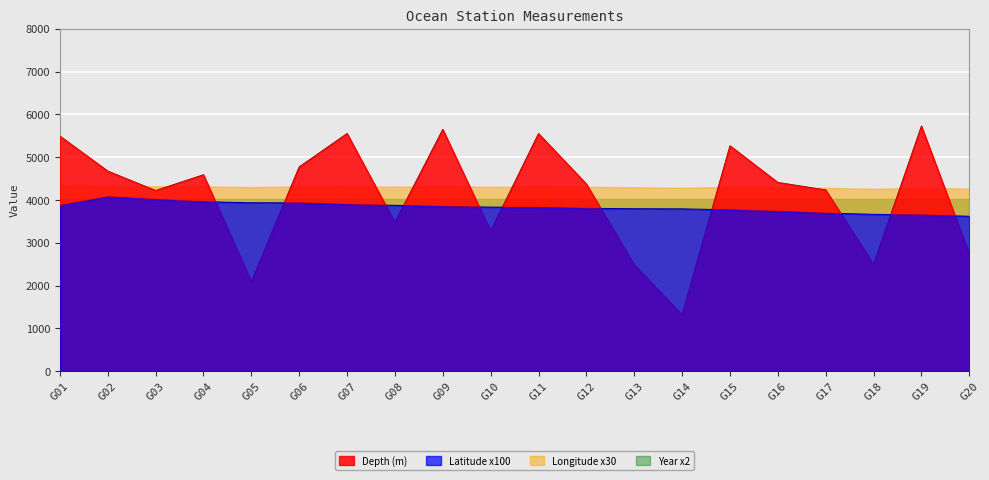

How many data points does each series have?

20